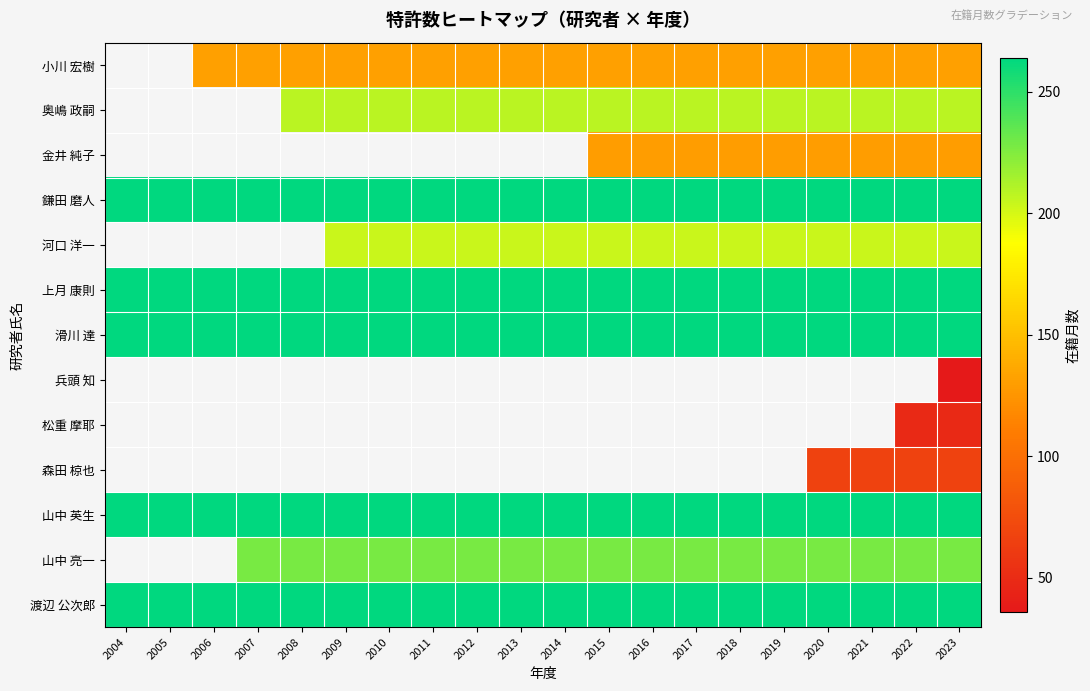

The 山中 英生 series shows 264.0 at 2014. True or false?

True